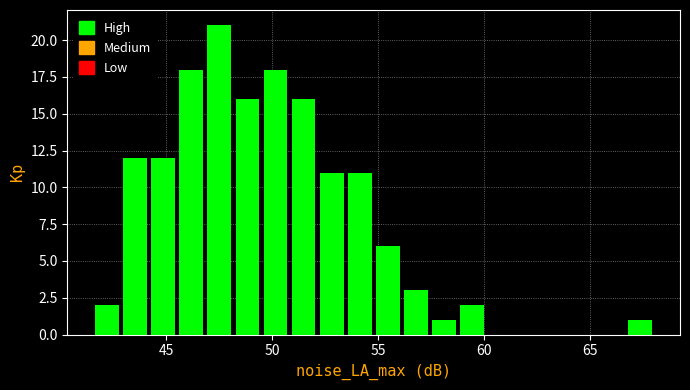

Around what value on the x-axis is the tallest bar? Give the approximate position of its centre, as read against the axis.

47.5